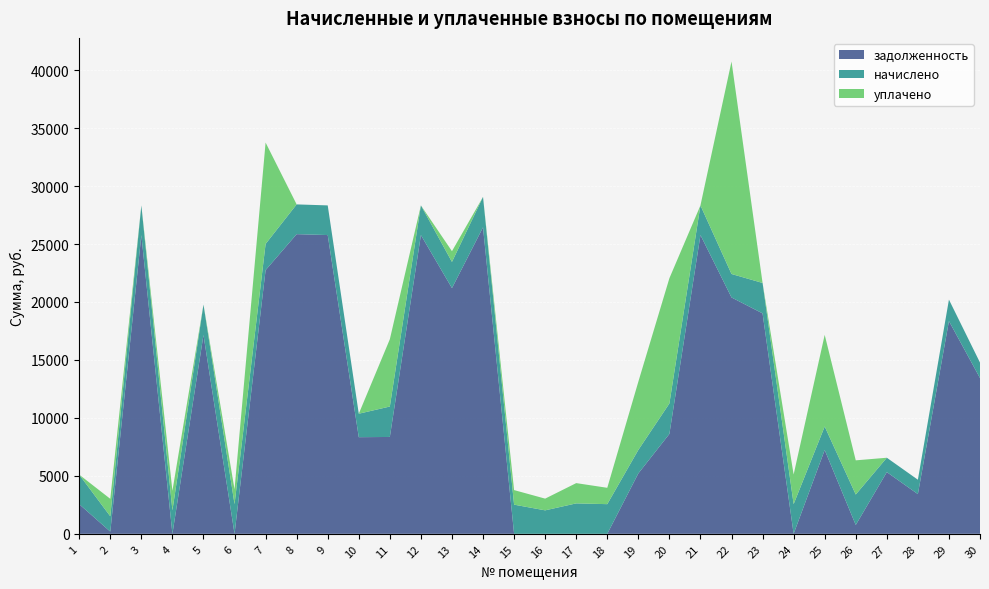

Reading left to right, extract all data points from this chart.

задолженность: 2555.0	191.2	25772.9	0.5	17153.4	0.0	22747.7	25851.6	25772.9	8335.6	8355.8	25772.9	21197.7	26440.8	0.0	0.0	0.0	0.0	5210.1	8617.3	25772.9	20390.4	19015.8	0.0	7232.8	763.2	5322.2	3425.9	18353.6	13436.4
начислено: 2546.7	1318.2	2558.4	2024.1	2624.7	2558.4	2258.1	2566.2	2558.4	2024.1	2624.7	2558.4	2258.1	2624.7	2515.5	2024.1	2624.7	2558.4	2024.1	2624.7	2558.4	2024.1	2624.7	2558.4	2024.1	2624.7	1240.2	1240.2	1848.6	1333.8
уплачено: 0.0	1509.4	0.0	1687.0	0.0	1278.3	8747.5	0.0	0.0	0.0	5805.0	0.0	926.2	0.0	1257.0	1011.0	1748.9	1411.0	5884.8	10804.6	0.0	18330.5	0.0	2558.4	7907.5	2950.0	0.0	0.0	0.0	0.0